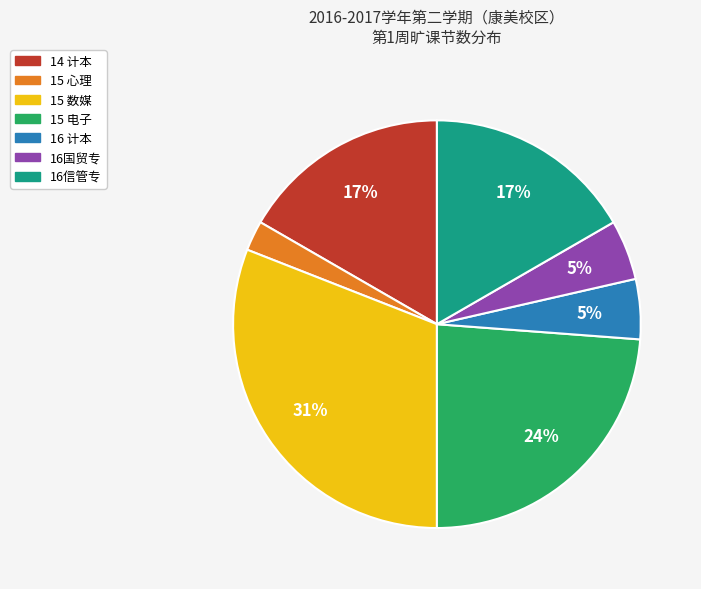

Is there a majority slice in this chart?

No